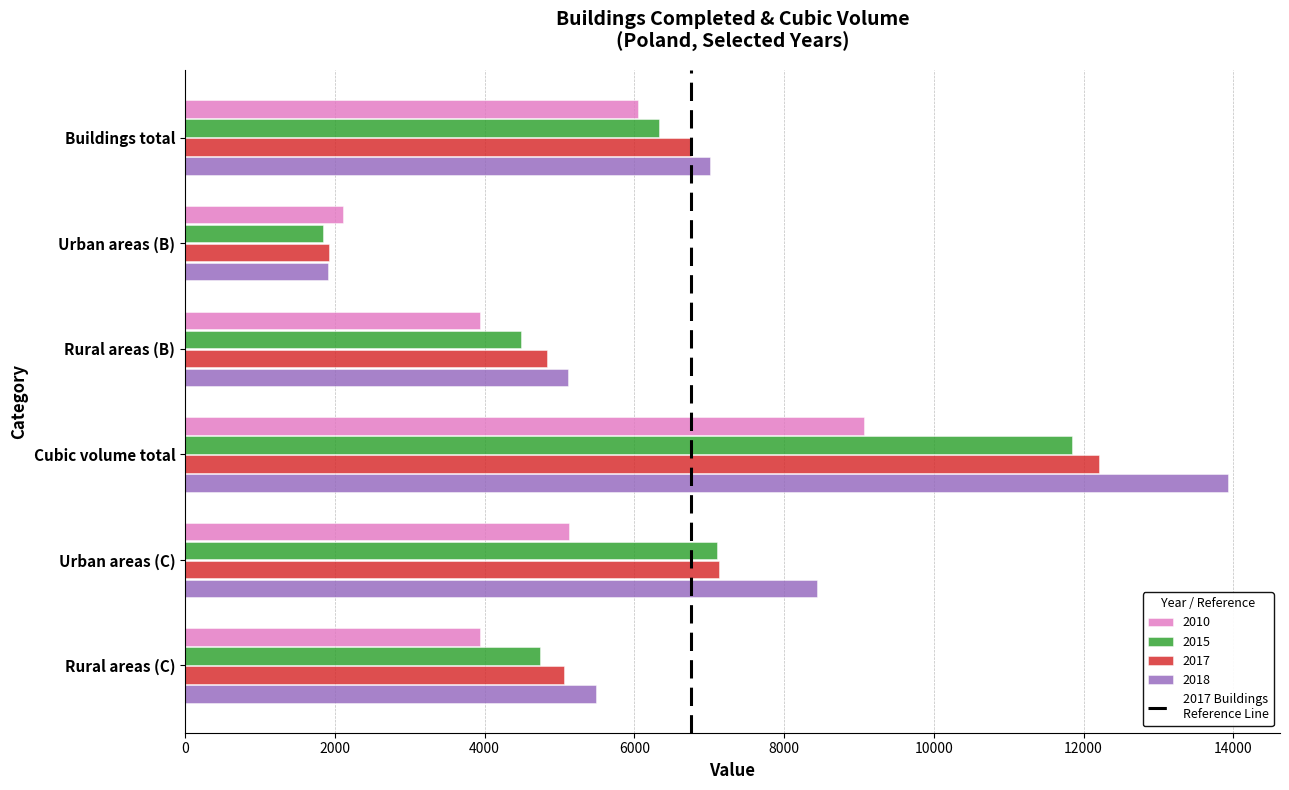

What is the greatest value displayed?

13928